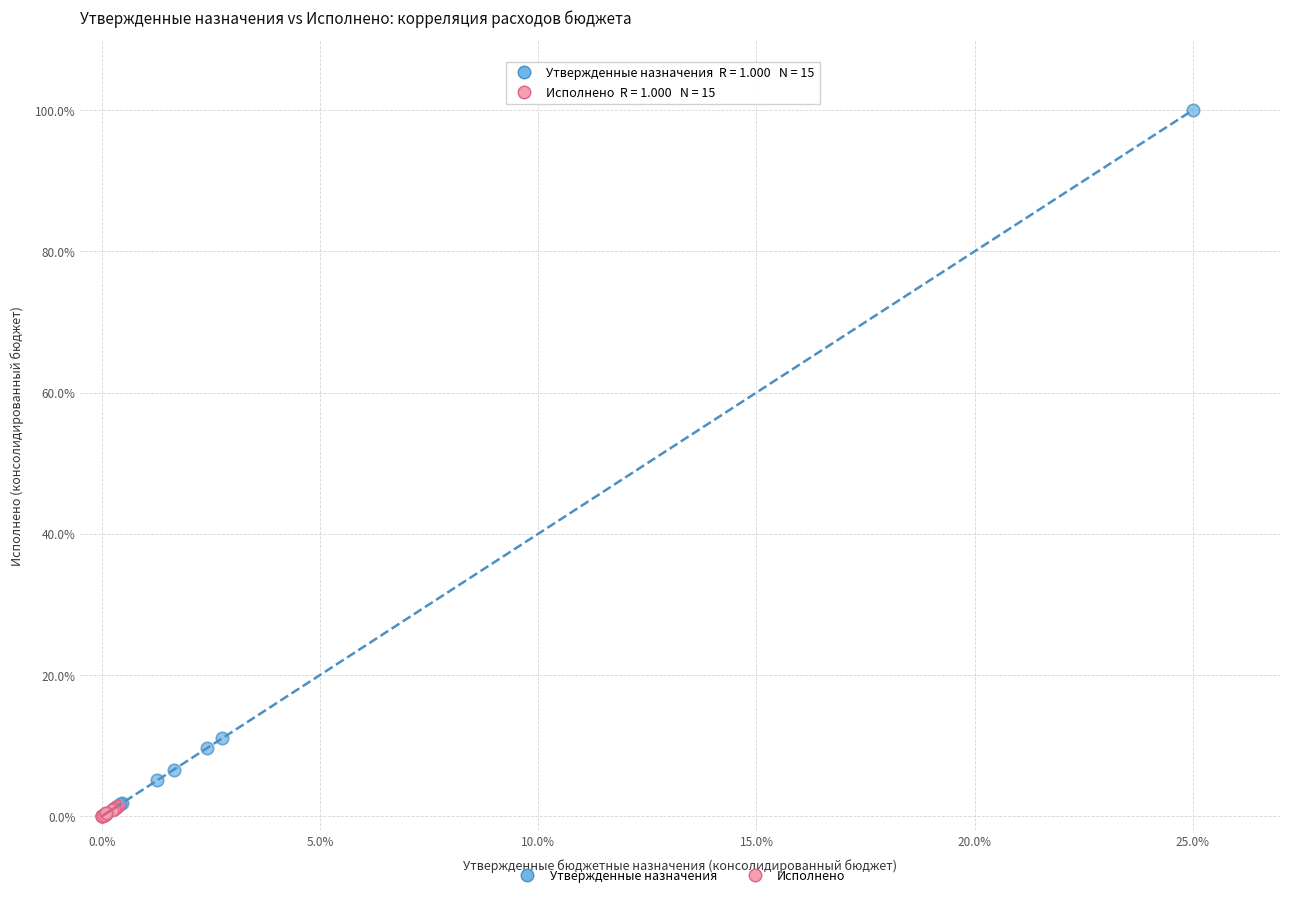

Which series has the widest spread of Y values?

Утвержденные назначения